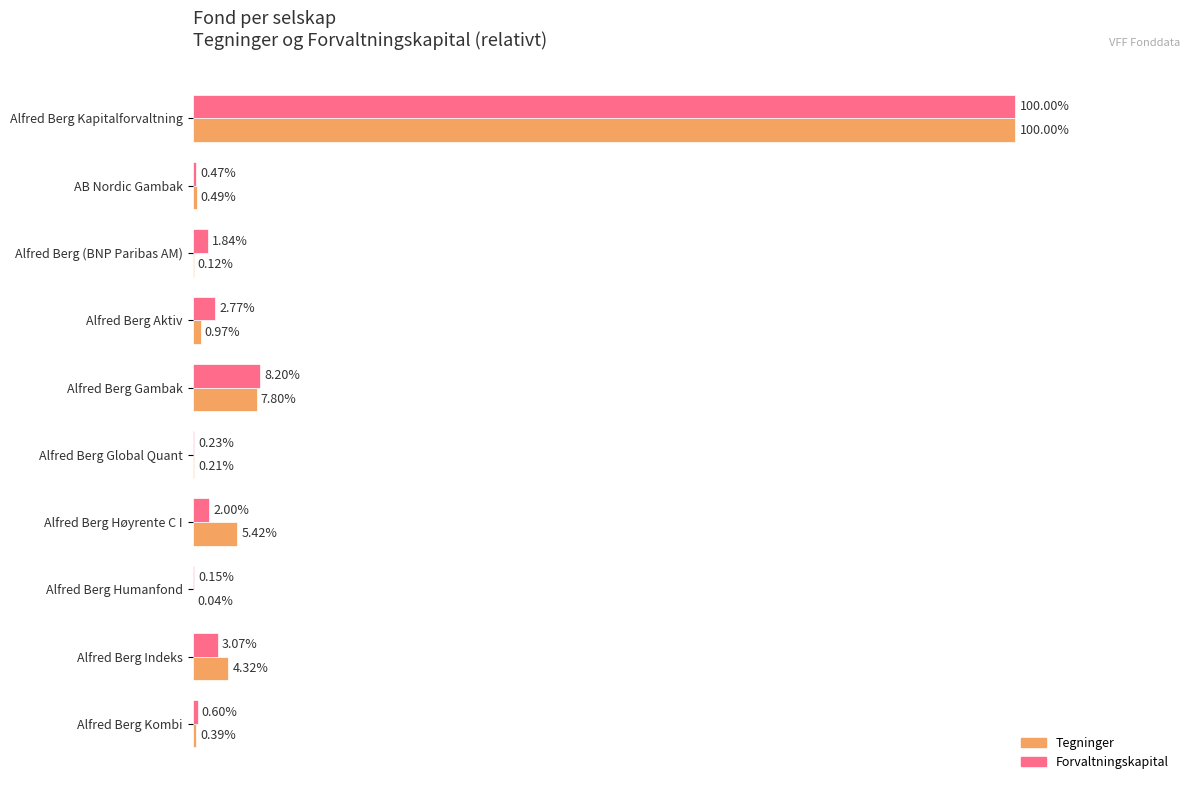

What are all the series names shown in the legend?

Tegninger, Forvaltningskapital